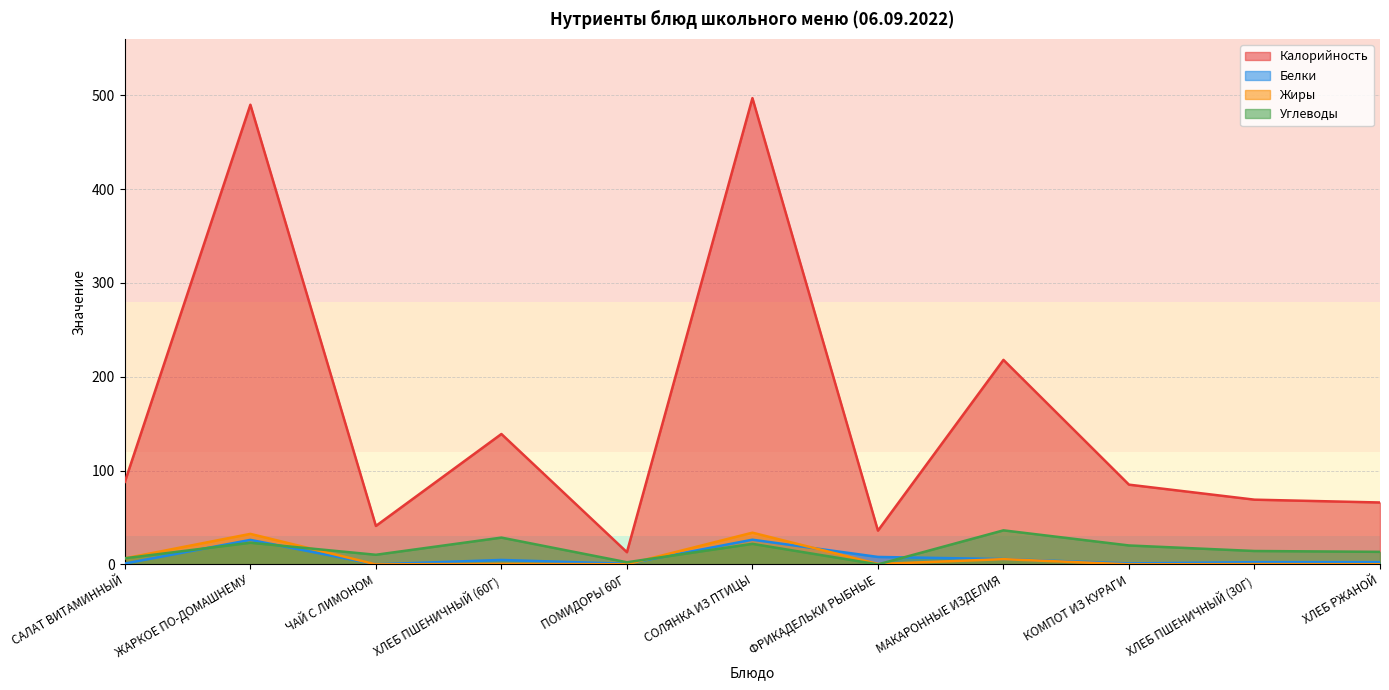

True or false: Калорийность has a value of 13.0 at ПОМИДОРЫ 60Г.

True